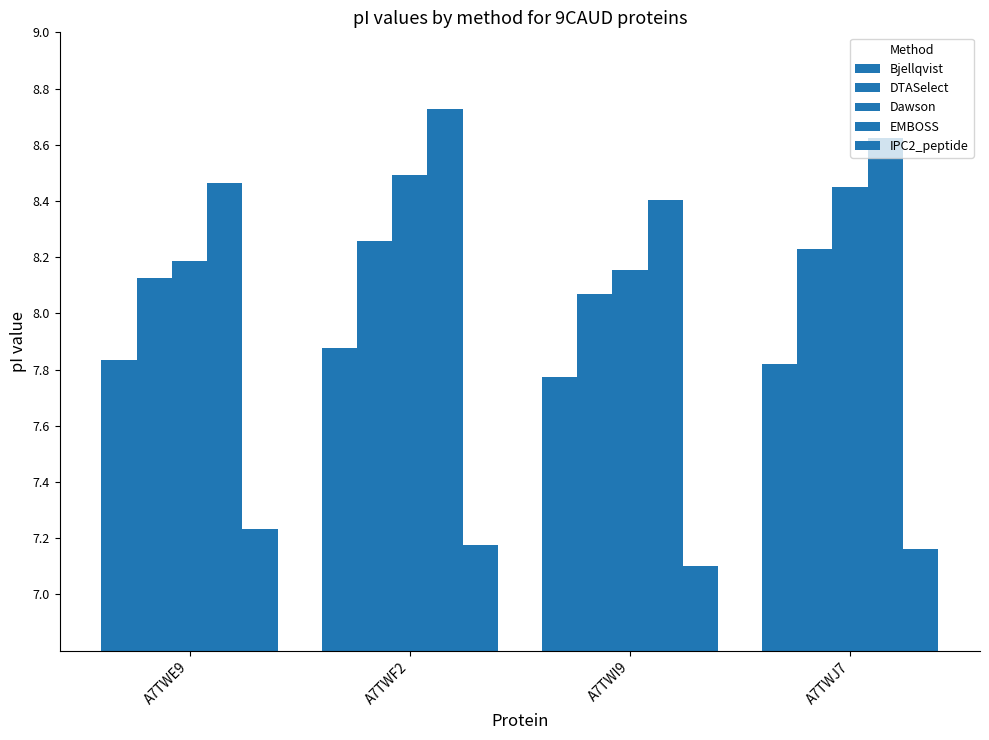

What is the sum of all EMBOSS values?

34.2